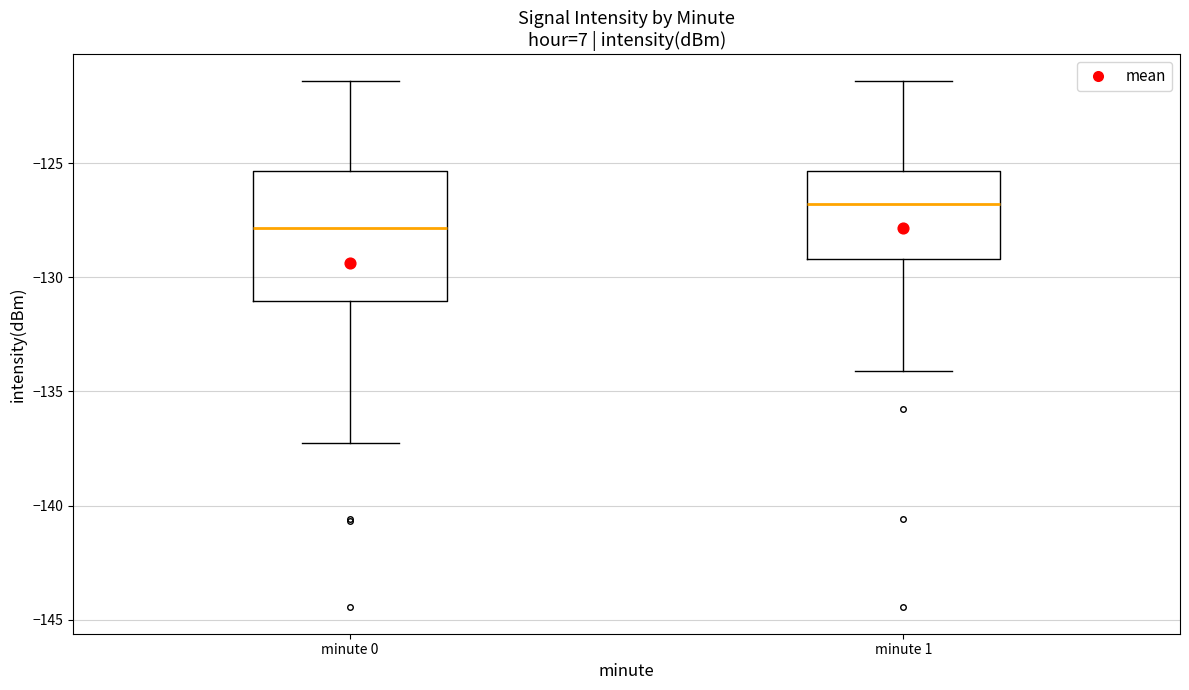

Reading left to right, read every box against the y-axis: the position of its median line, the range the box covers, and the ends of its whiskers. The values are not printed on the chart, so give them approximately, as read against the axis.

minute 0: median -128.0, box -131.0 to -125.5, whiskers -137.5 to -121.5
minute 1: median -127.0, box -129.0 to -125.5, whiskers -134.0 to -121.5